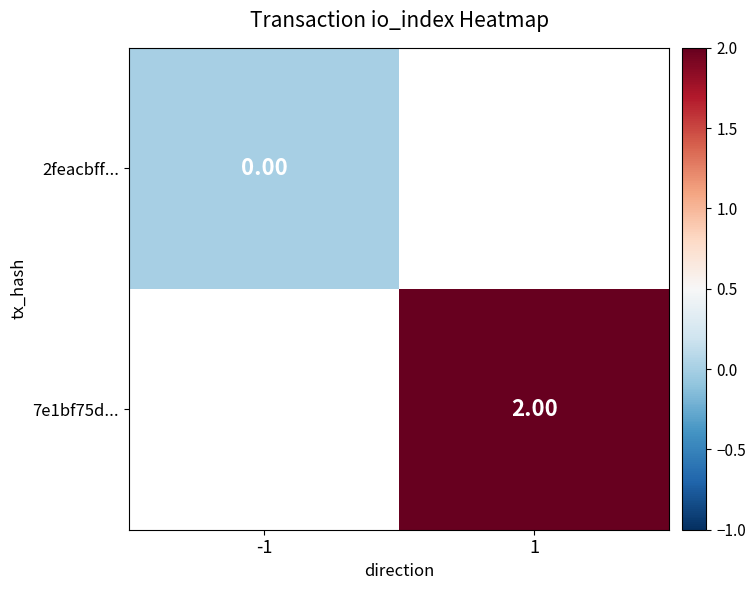

At how many categories does at least one series exceed 0?

1